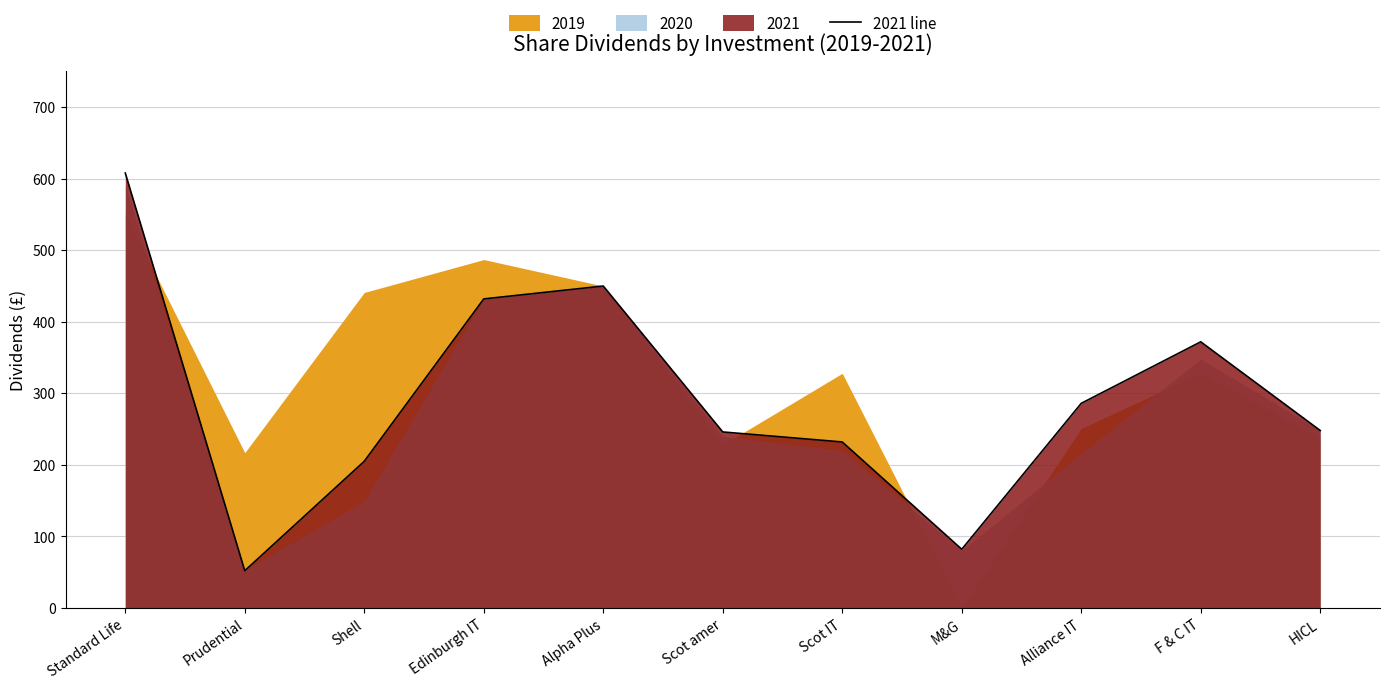

Reading right to left, list all the values displayed in this chart.

HICL=248	F & C IT=372	Alliance IT=286	M&G=82	Scot IT=232	Scot amer=246	Alpha Plus=450	Edinburgh IT=432	Shell=205	Prudential=52	Standard Life=608